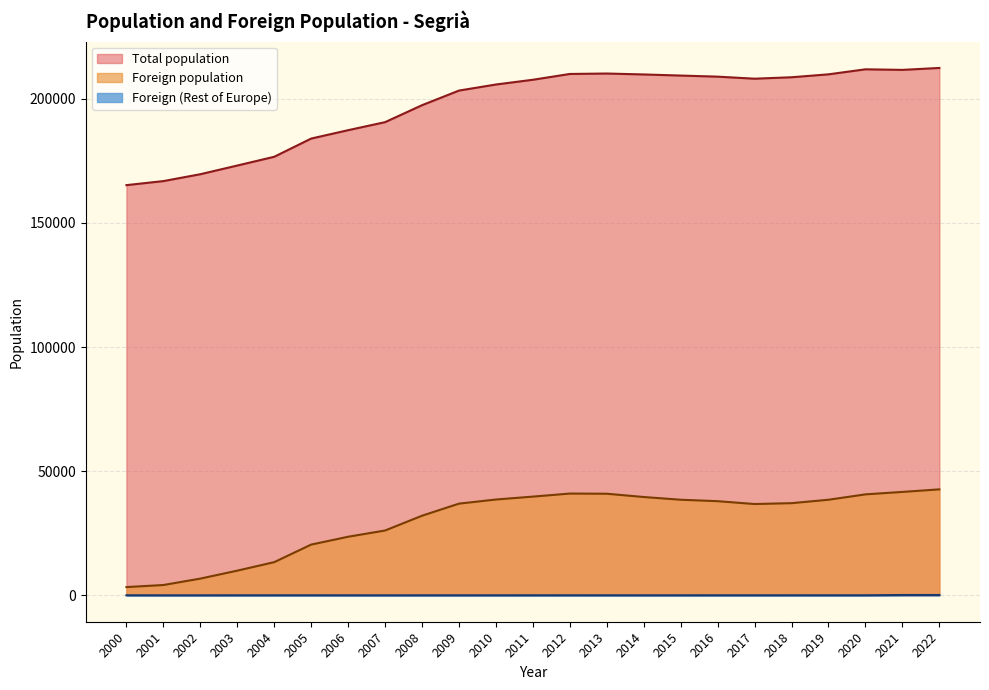

At which category does the chart reach its peak across all series?

2022